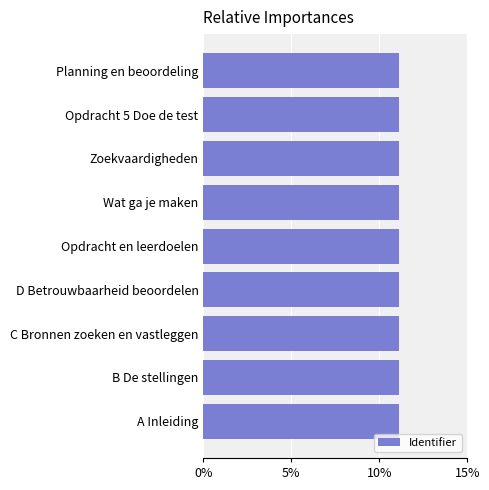

The value at Opdracht 5 Doe de test is 6.2. True or false?

False